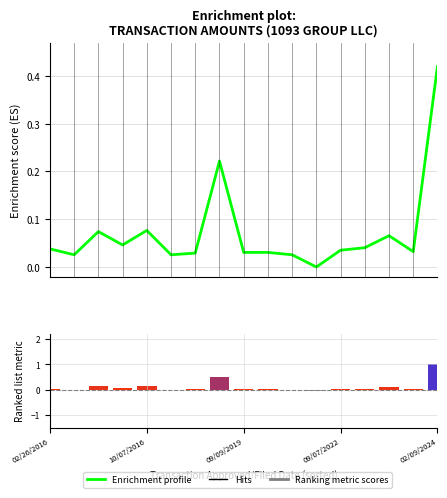

How many values in the Ranking metric scores series exceed 0?

13